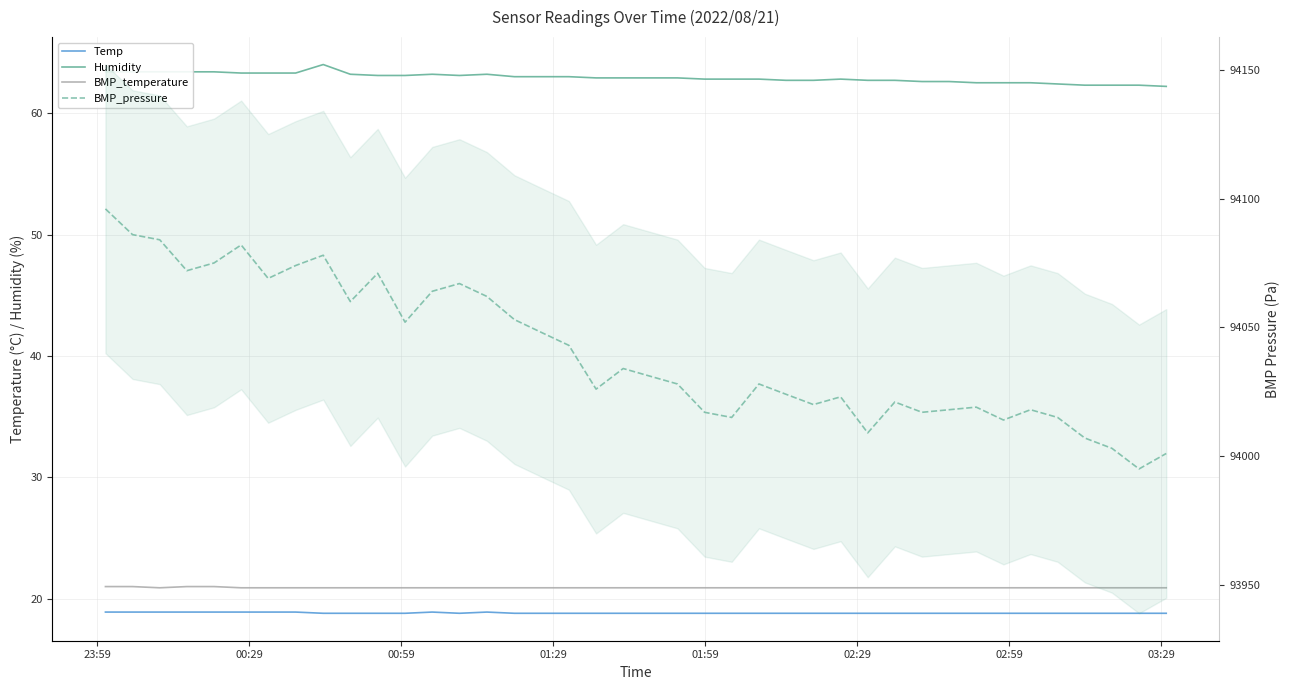

True or false: BMP_temperature and Temp cross at least once.

False